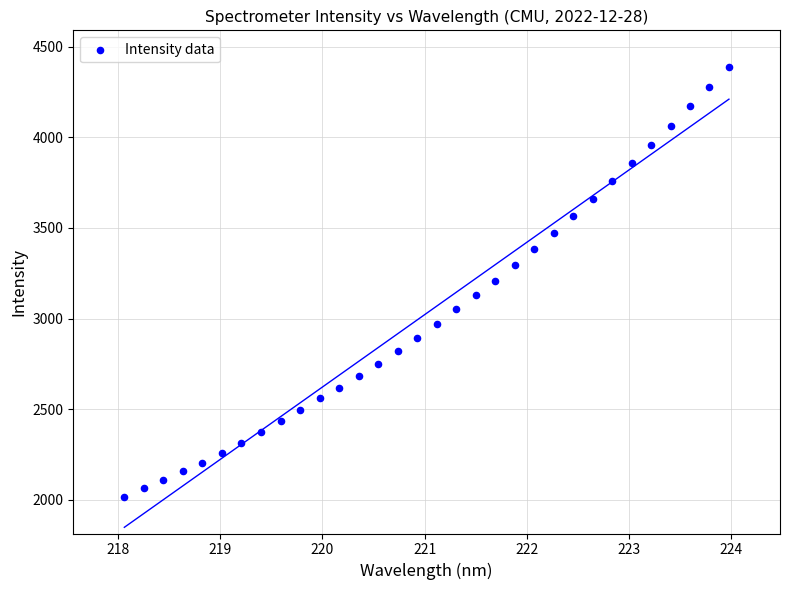

What is the range of X values (max minus min)?

5.9